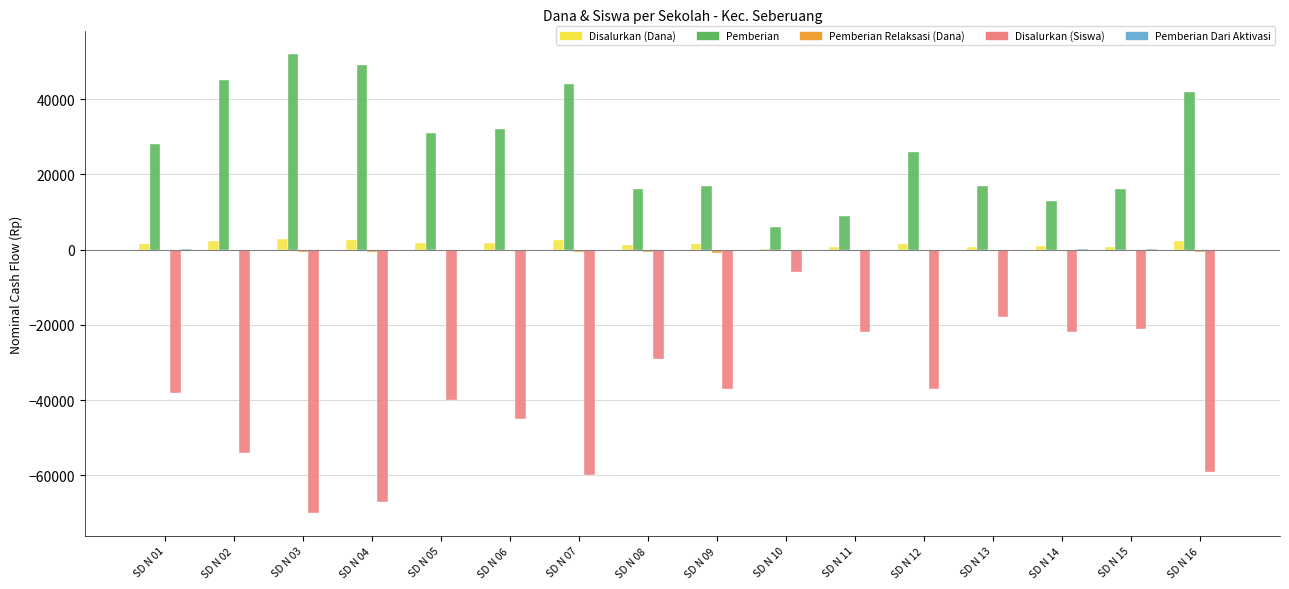

What is the spread (max minus min) of values at SD N 05?

71000.0